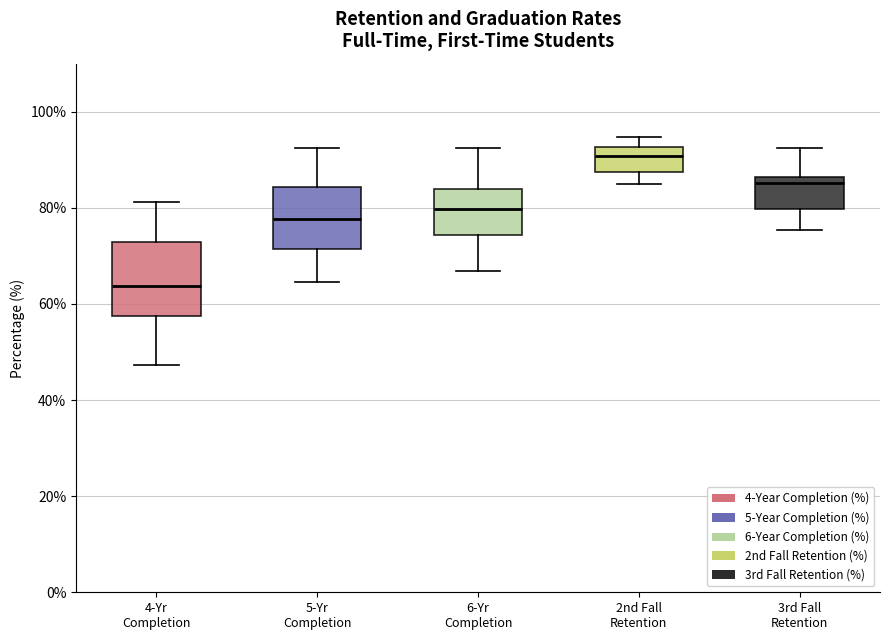

Which box has the highest median line?

2nd Fall Retention